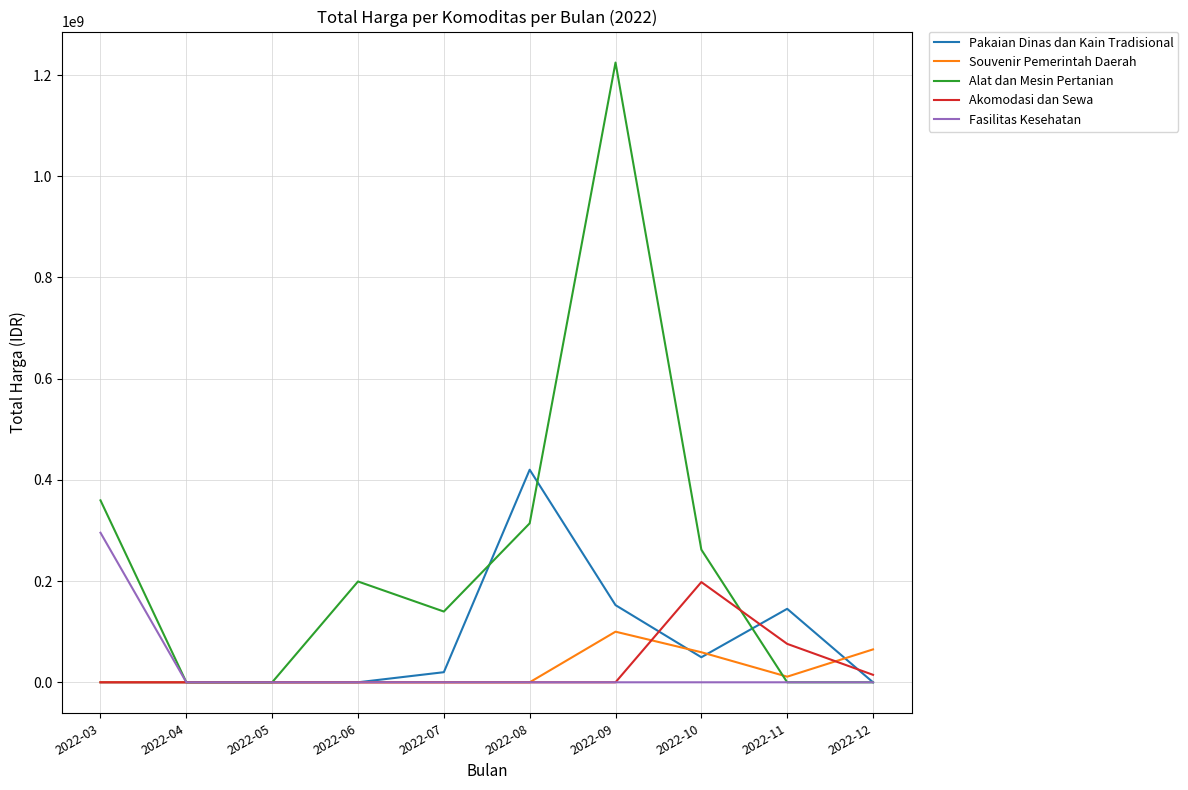

At which category does the chart reach its peak across all series?

2022-09